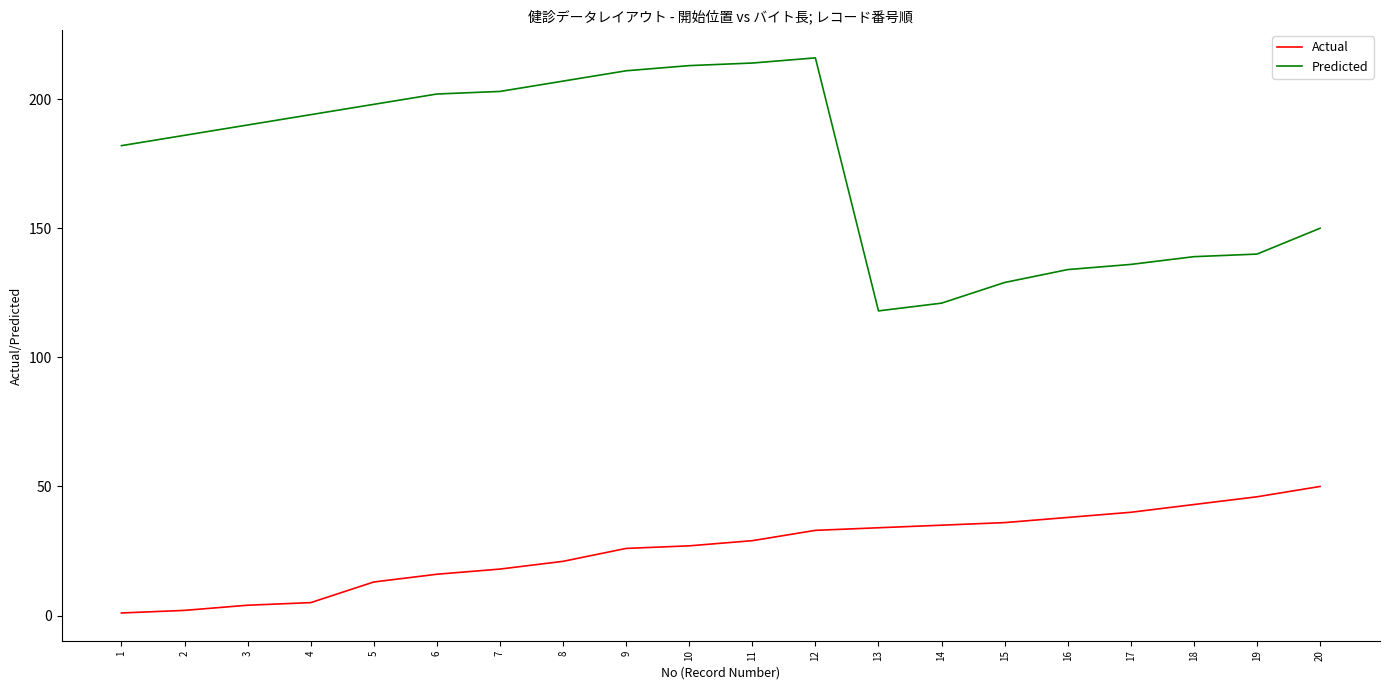

Reading left to right, transcribe all the data shown in this chart.

Actual: 1=1	2=2	3=4	4=5	5=13	6=16	7=18	8=21	9=26	10=27	11=29	12=33	13=34	14=35	15=36	16=38	17=40	18=43	19=46	20=50
Predicted: 1=182	2=186	3=190	4=194	5=198	6=202	7=203	8=207	9=211	10=213	11=214	12=216	13=118	14=121	15=129	16=134	17=136	18=139	19=140	20=150